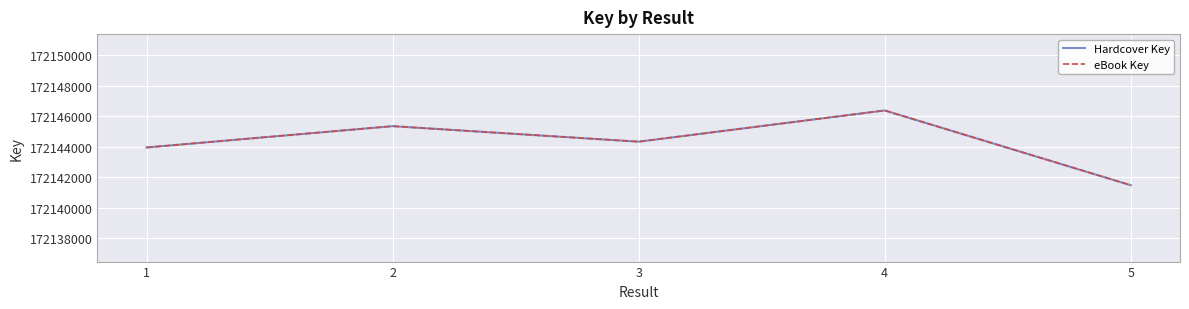

At which label is Hardcover Key closest to 172143929?

1